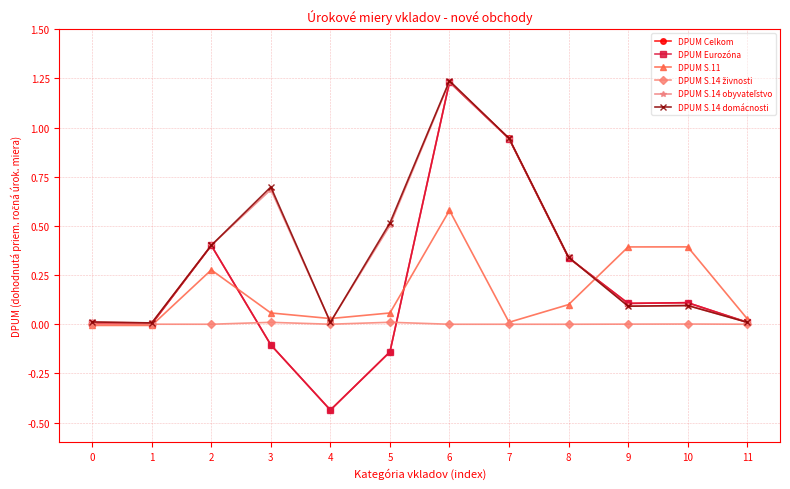

True or false: DPUM S.14 domácnosti has more than 1 interior local peaks.

True